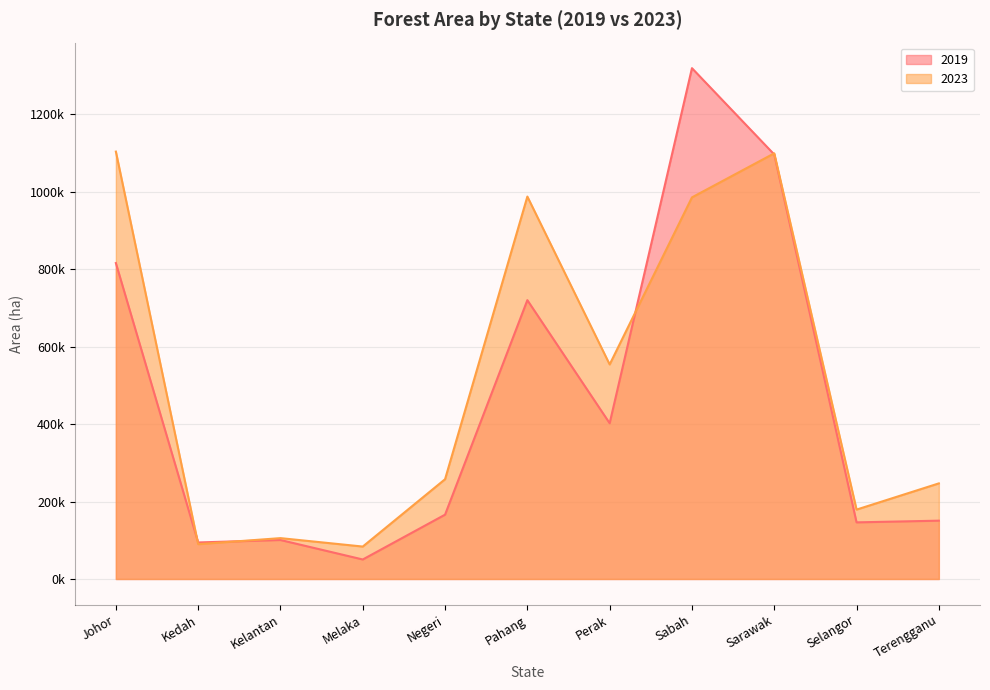

Read the area_2019 value at Negeri.

166166.5